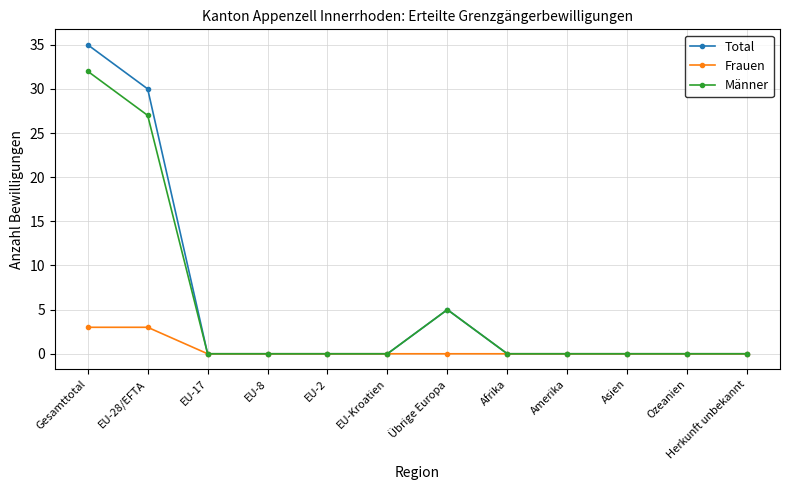

At which category is the sum across all series the highest?

Gesamttotal